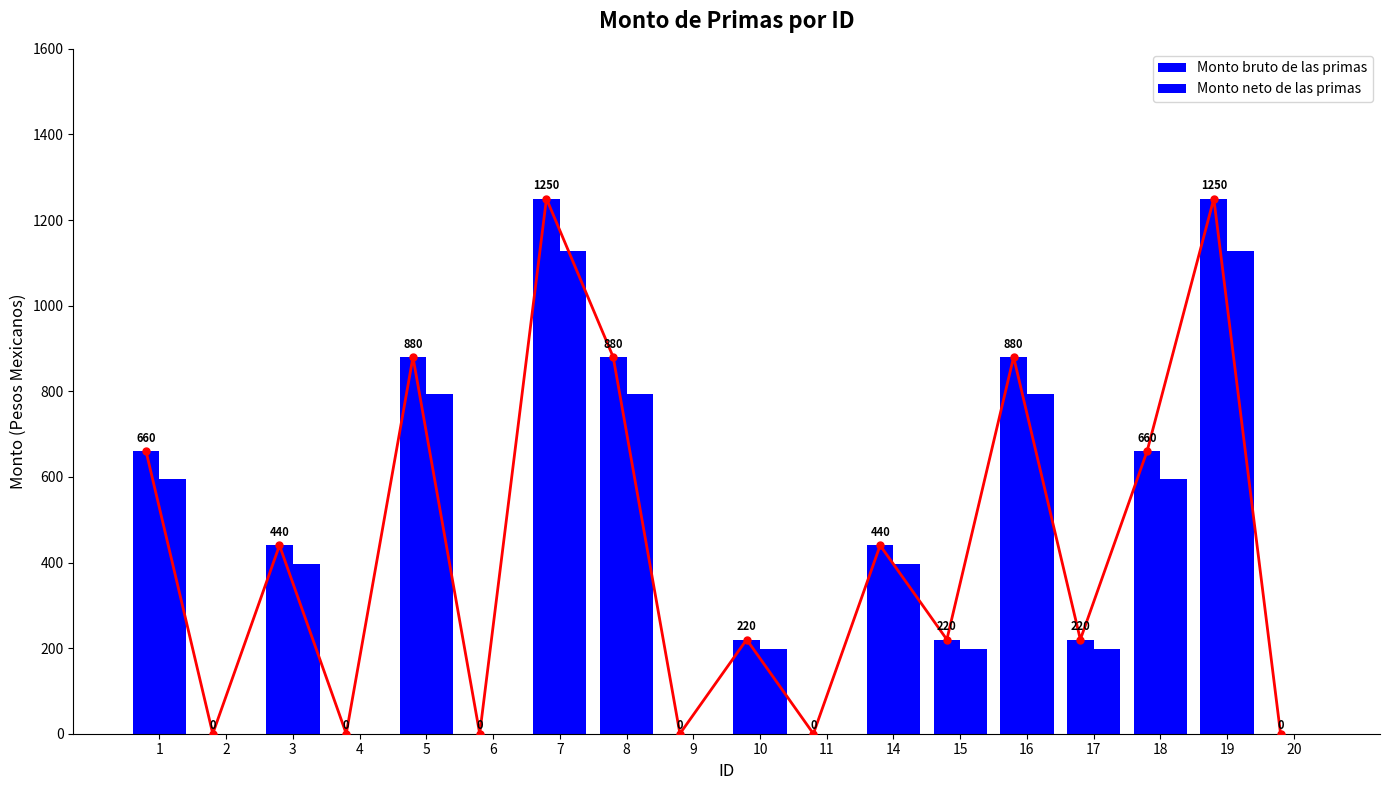

What is the difference between the second highest and minimum values in the Monto neto de las primas series?

1127.7